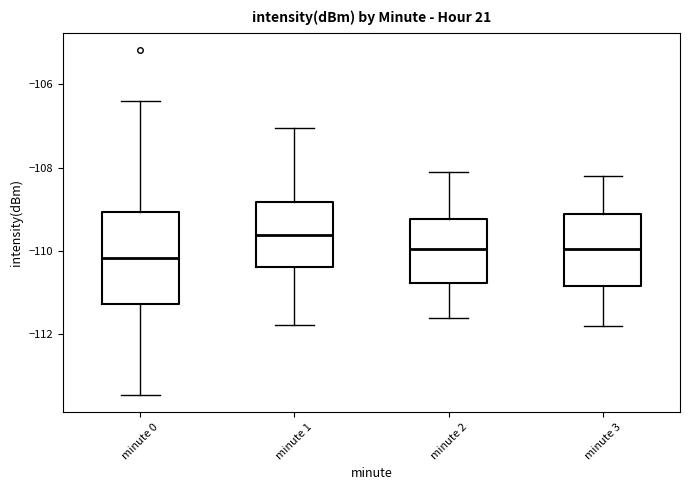

Where does the upper whisker of the box for minute 2 end on the y-axis? The values are not printed on the chart, so give them approximately, as read against the axis.

-108.0